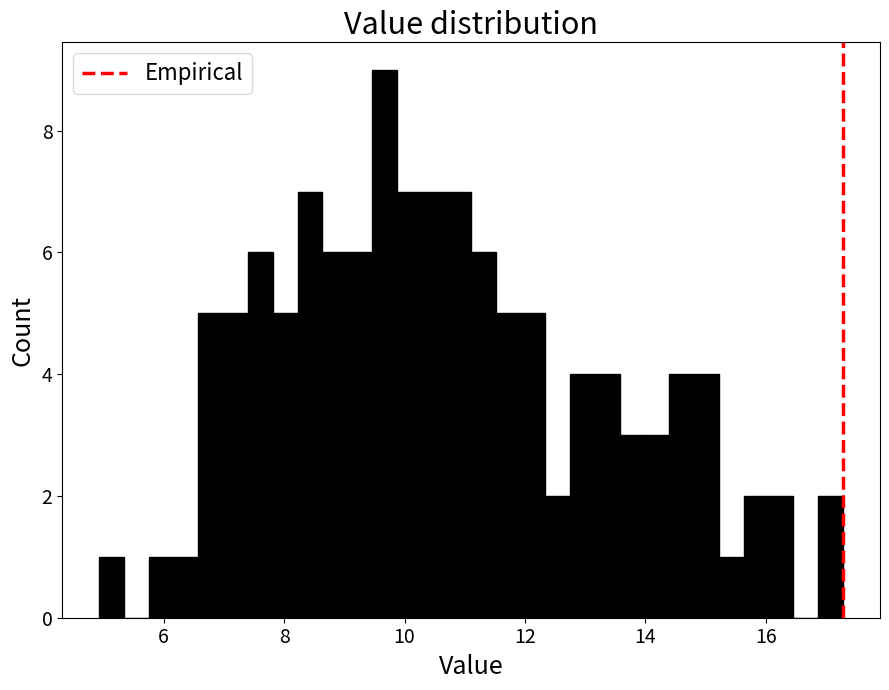

Around what value on the x-axis is the tallest bar? Give the approximate position of its centre, as read against the axis.

9.6